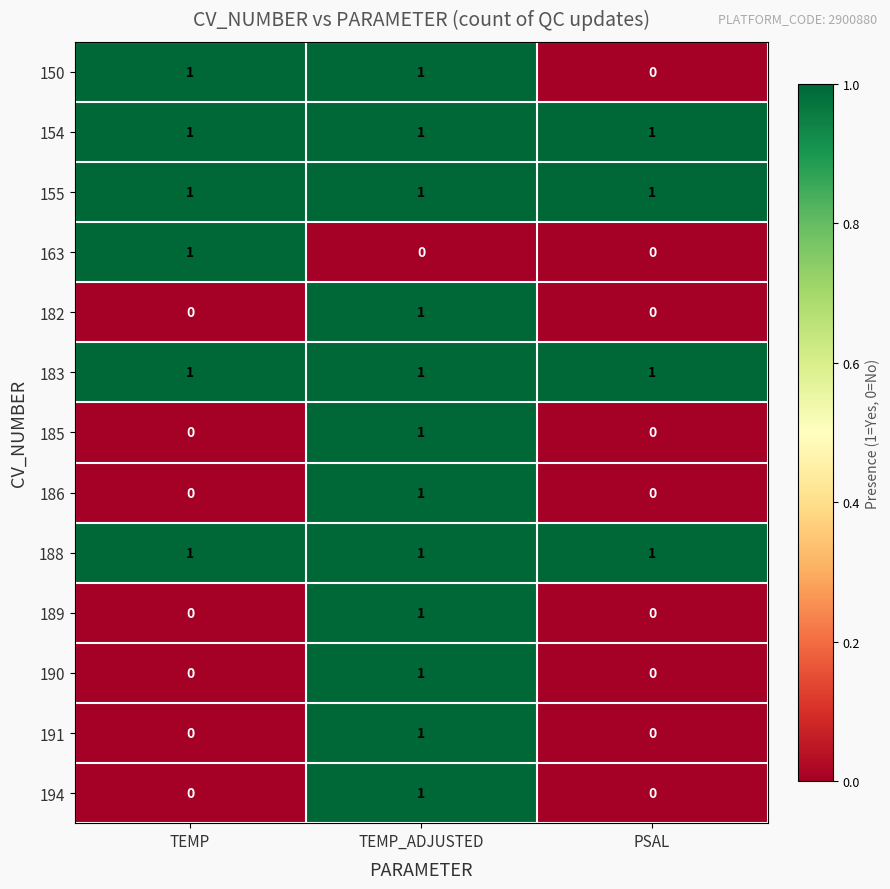

How many 194 values are between 0 and 1?

3